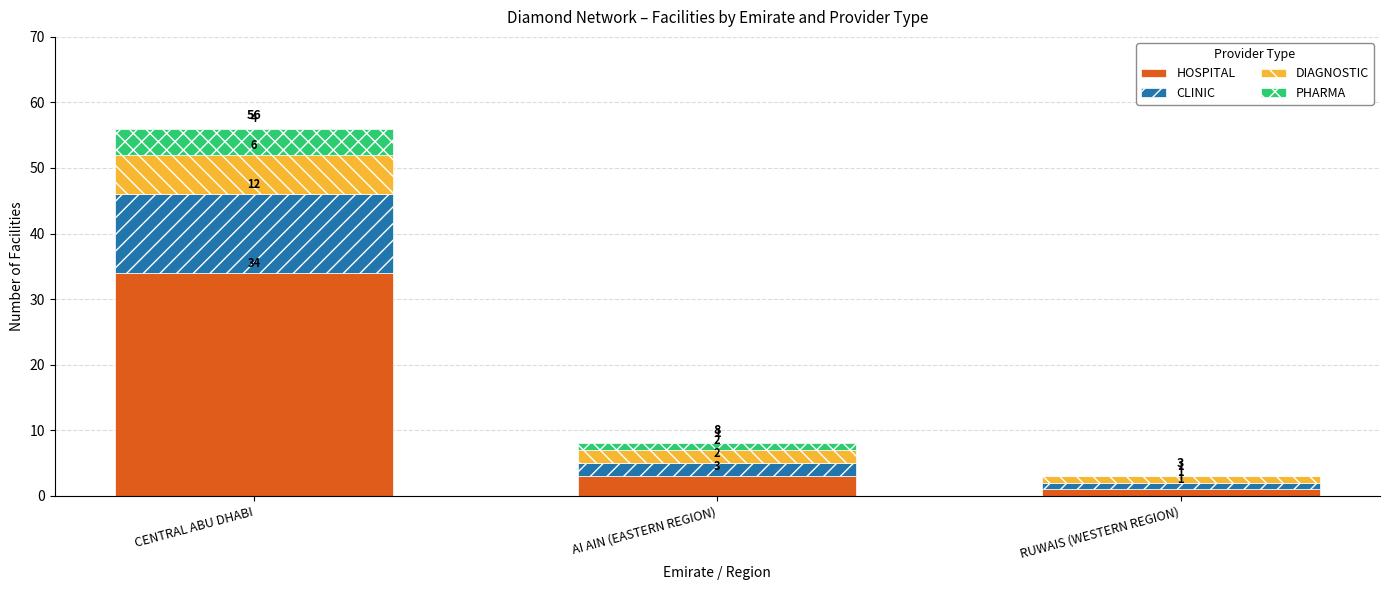

Reading right to left, transcribe the values for HOSPITAL.

RUWAIS (WESTERN REGION)=1	AI AIN (EASTERN REGION)=3	CENTRAL ABU DHABI=34